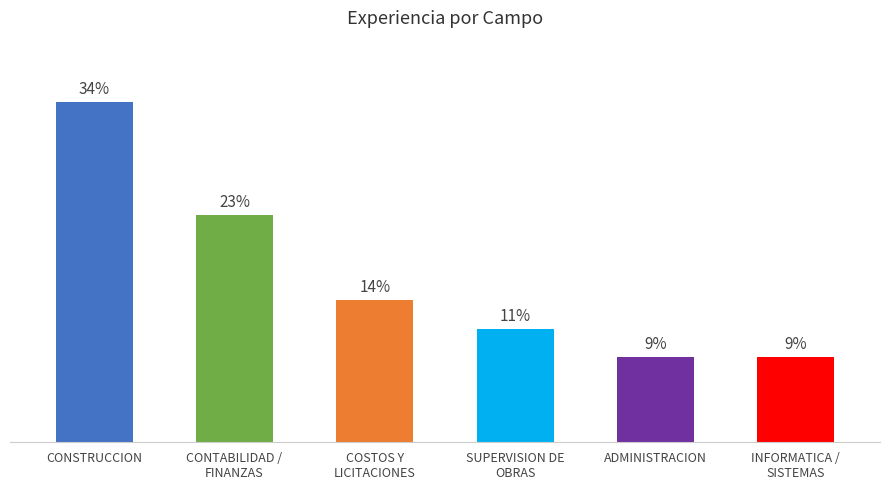

Does the chart contain any negative values?

No